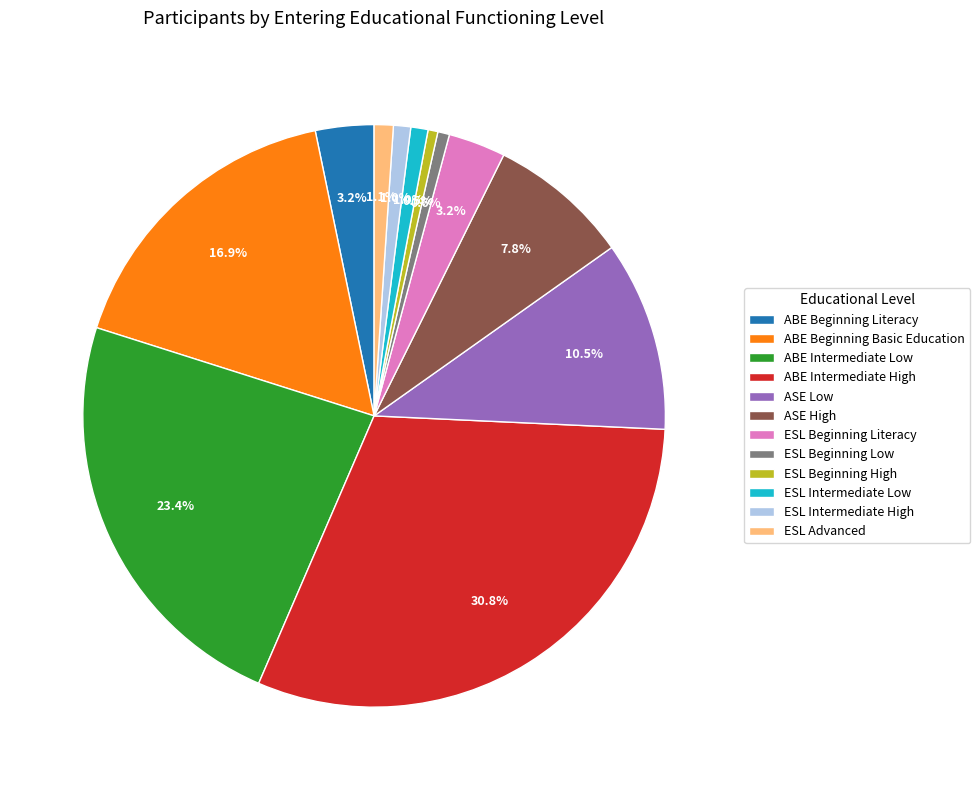

Which has a higher value, ESL Intermediate Low or ABE Beginning Literacy?

ABE Beginning Literacy